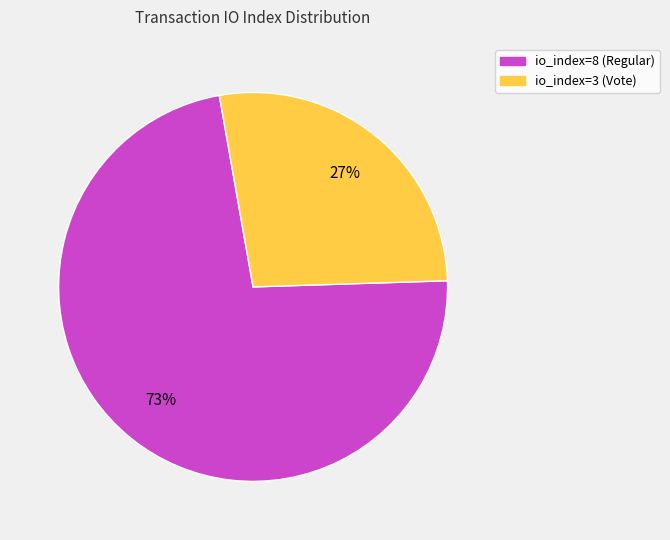

Which category accounts for the majority?

io_index=8 (Regular)